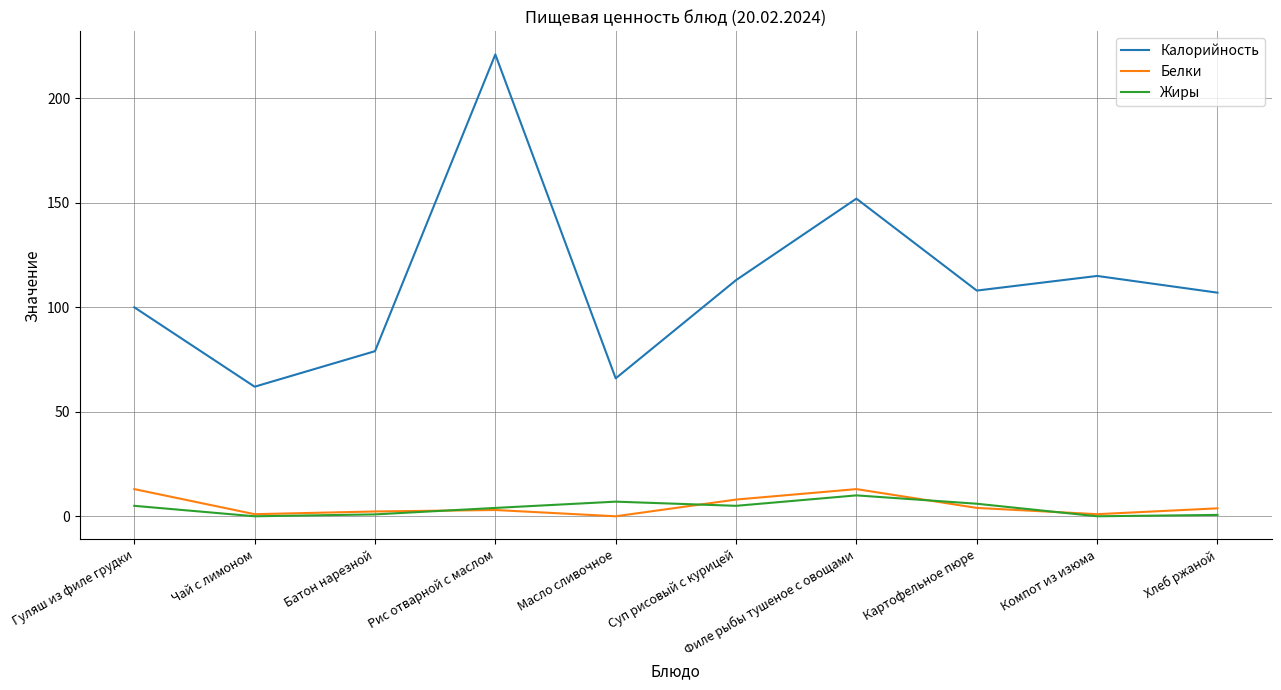

Between Чай с лимоном and Рис отварной с маслом, which series saw the biggest shift?

Калорийность